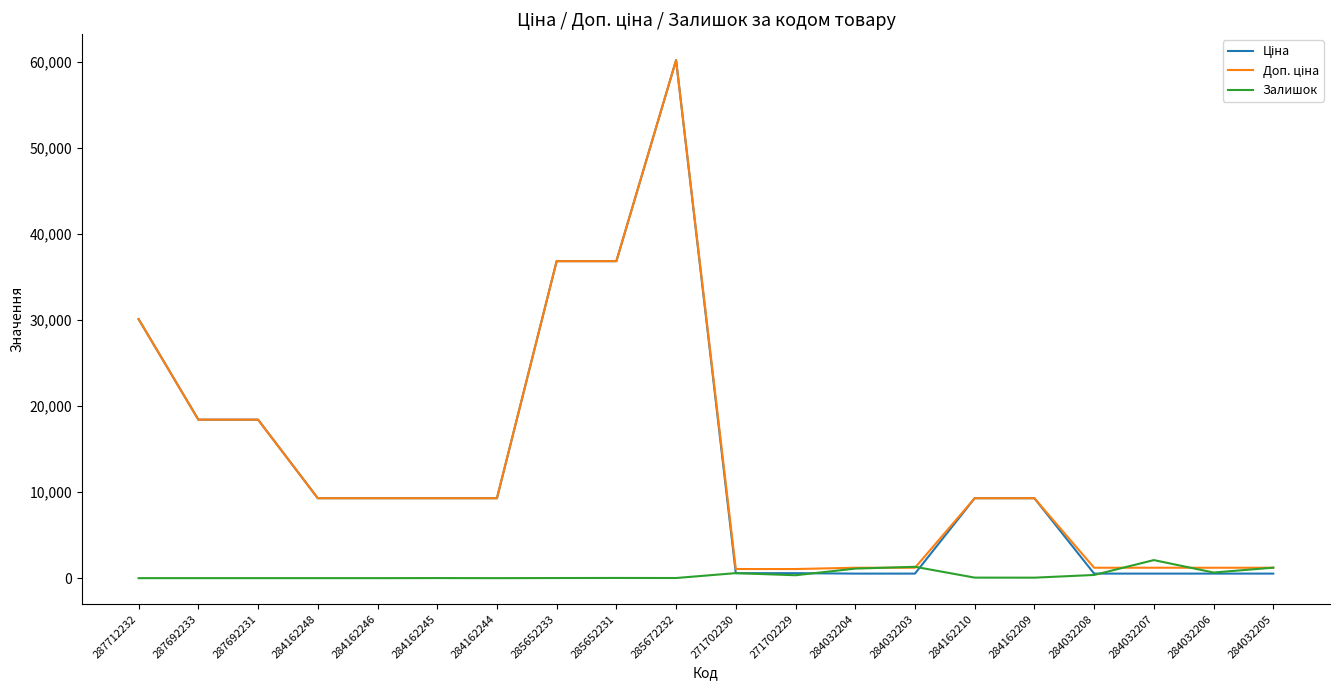

What is the highest value of the Залишок series?

2099.0